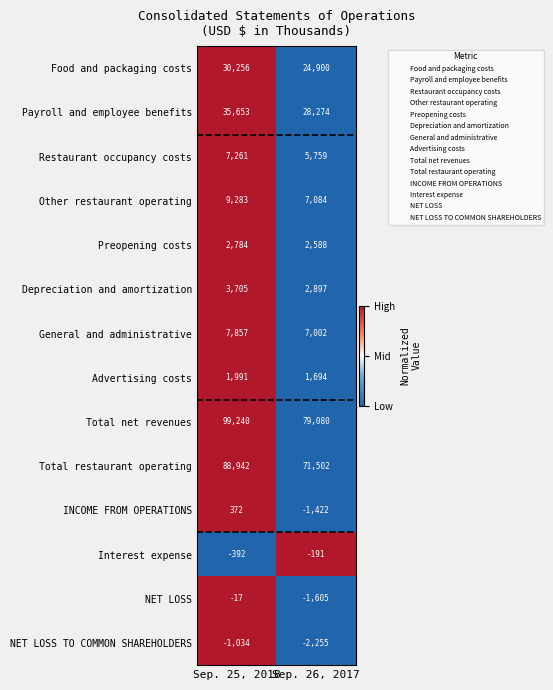

What is the difference between the highest and lowest values at Sep. 25, 2018?

100274